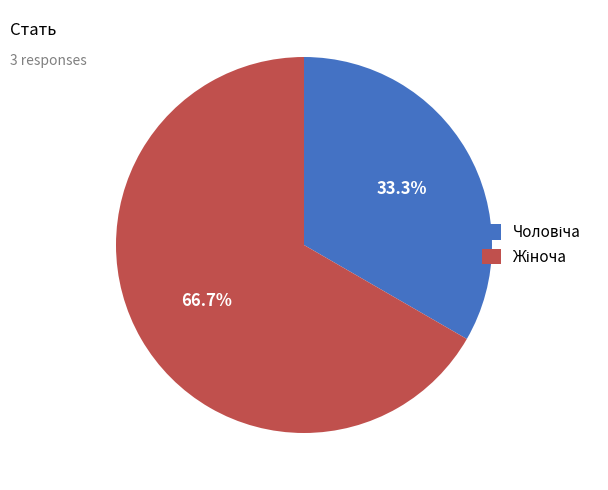

What is the majority slice?

Жіноча